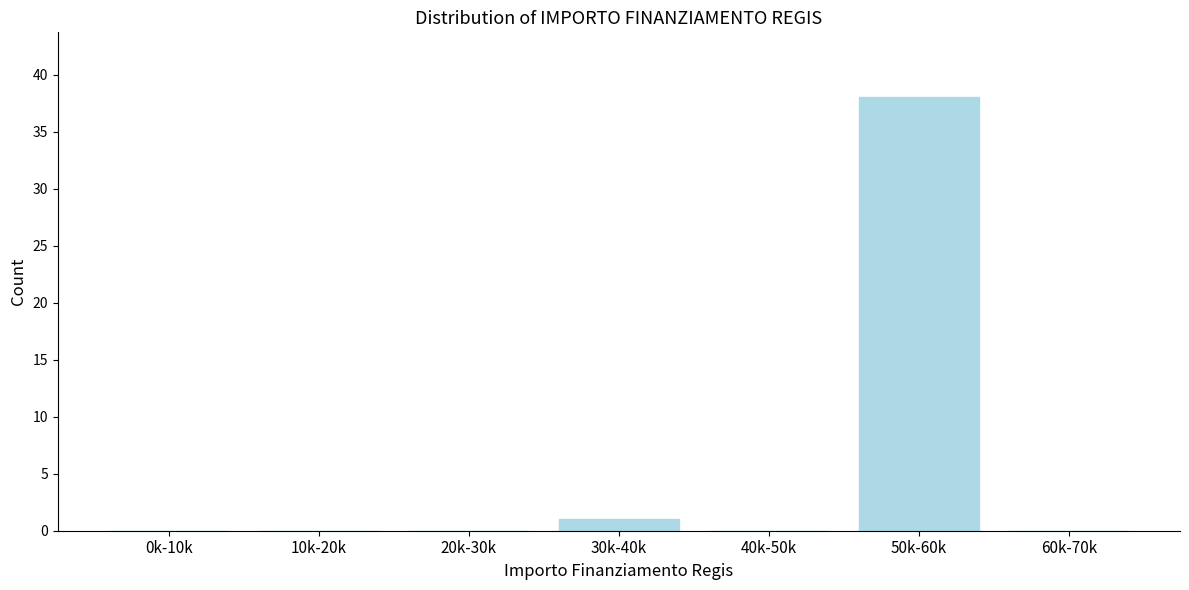

Reading right to left, transcribe all the data shown in this chart.

60k-70k=0	50k-60k=38	40k-50k=0	30k-40k=1	20k-30k=0	10k-20k=0	0k-10k=0